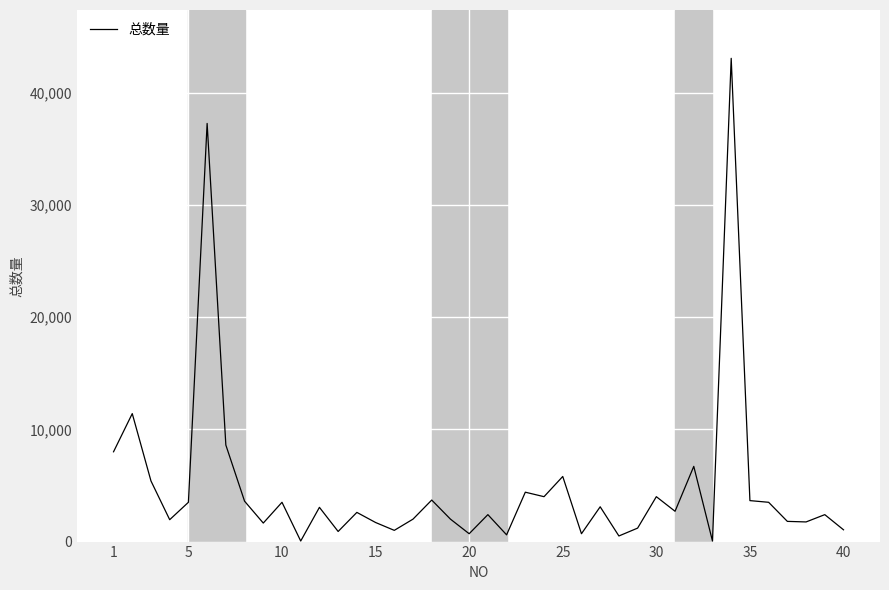

Is this an area chart (filled region under the line)?

No